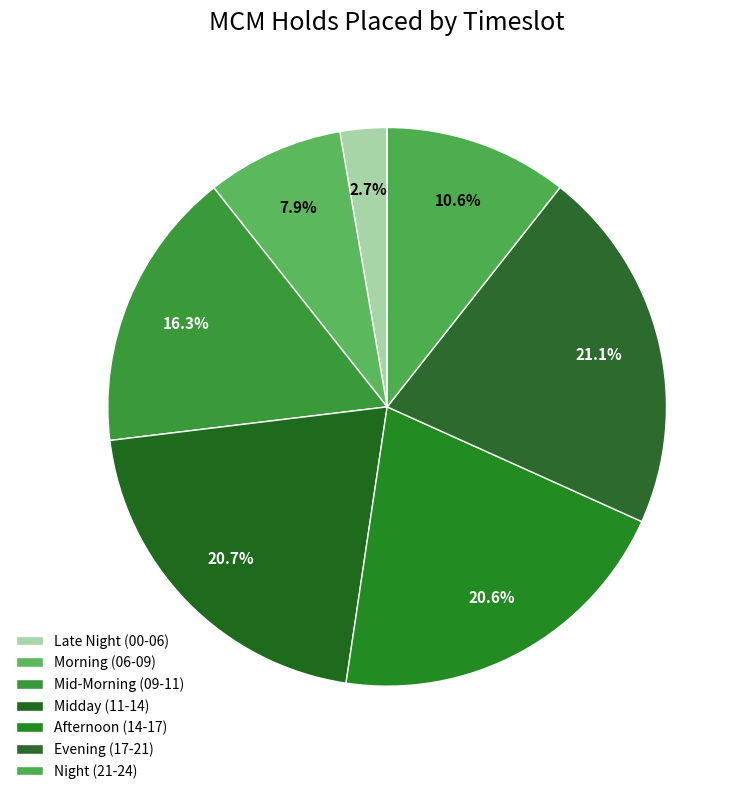

How many segments does this pie chart have?

7